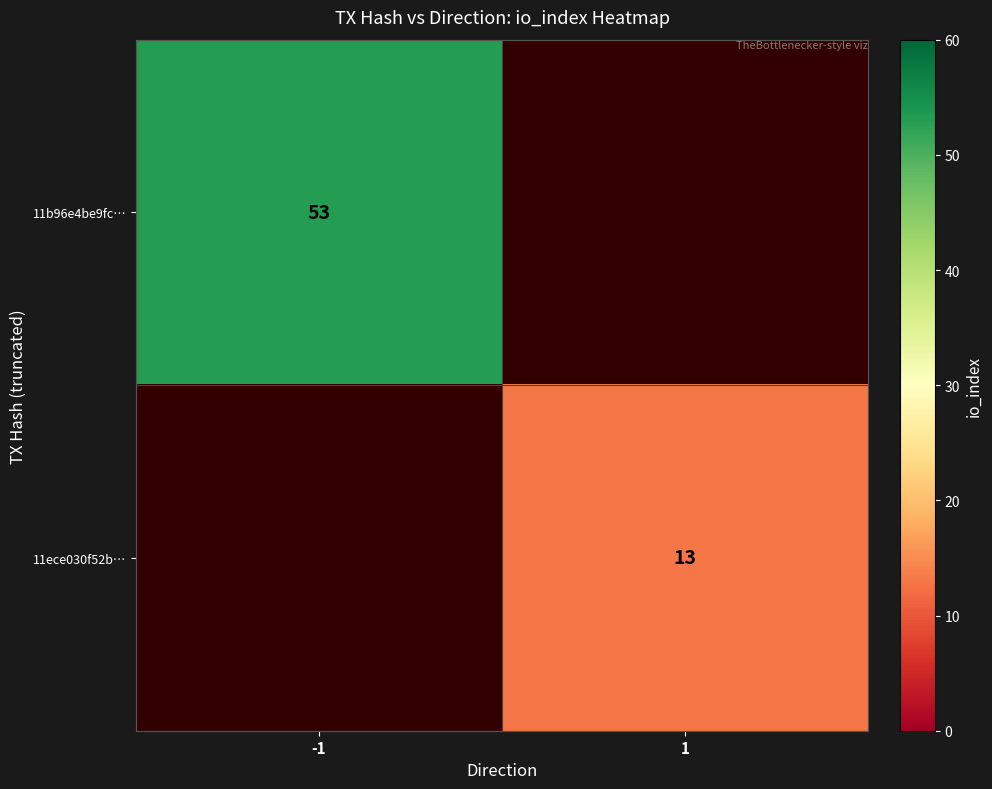

What is the minimum value shown in the chart?

13.0